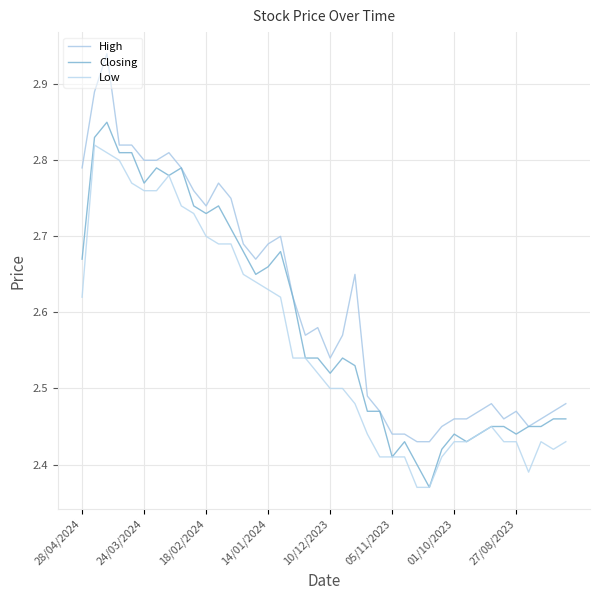

True or false: High and Low intersect in this chart.

False